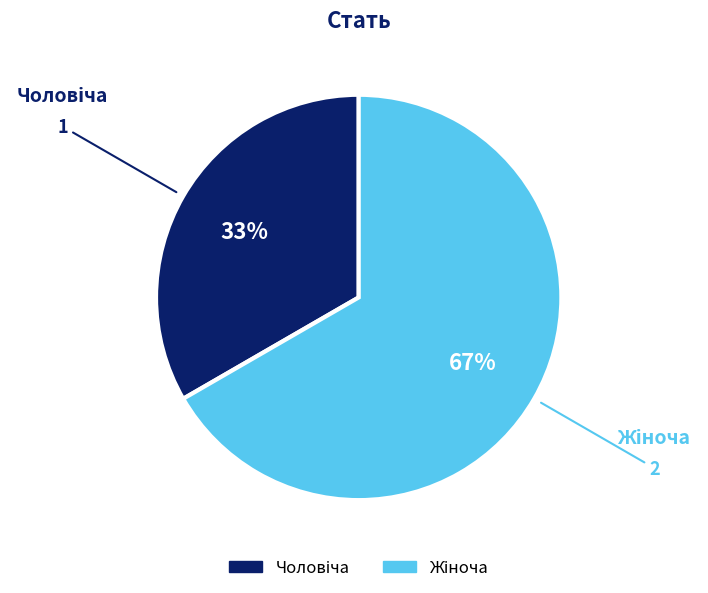

Is there any slice that represents more than half of the pie?

Yes